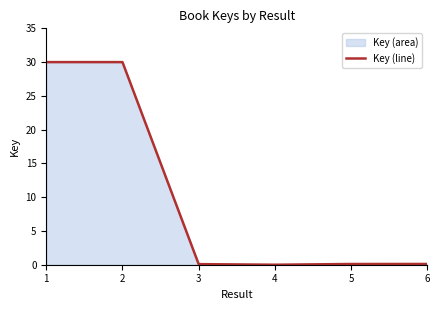

What is the average value?

10.1